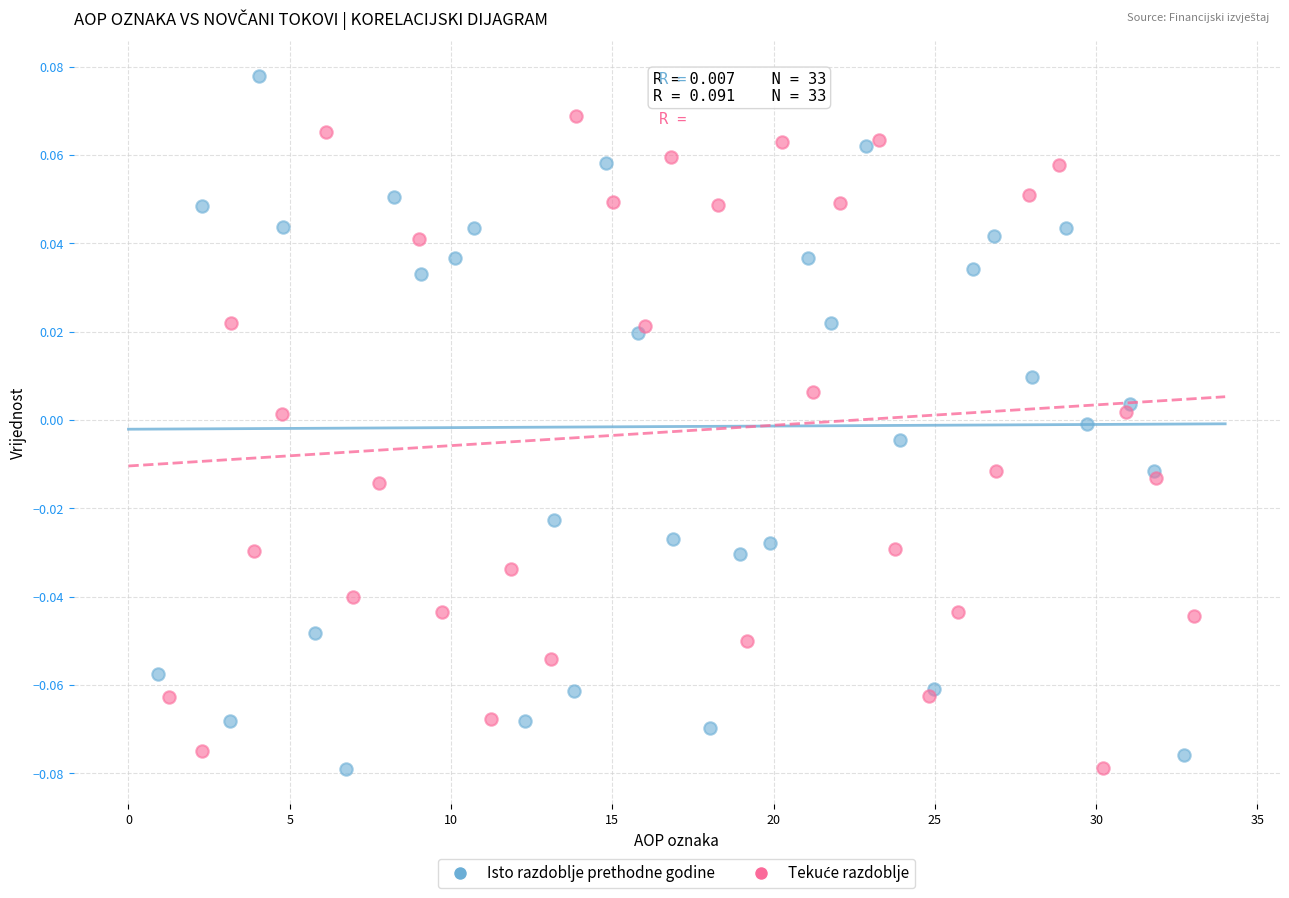

Which series has the widest spread of Y values?

Isto razdoblje prethodne godine